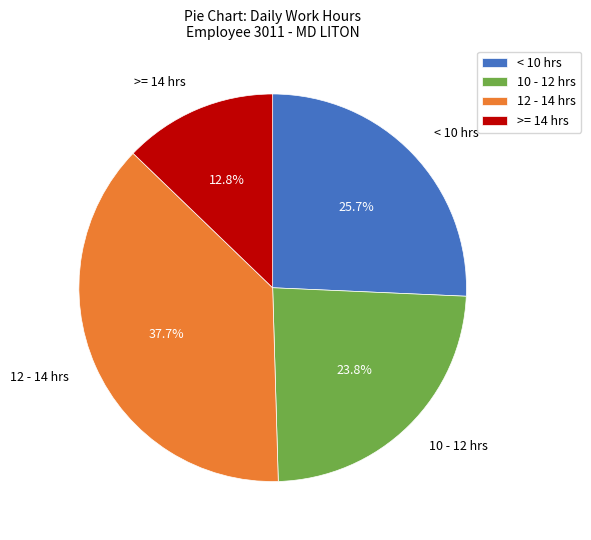

Is the sum of < 10 hrs and 12 - 14 hrs greater than half?

Yes